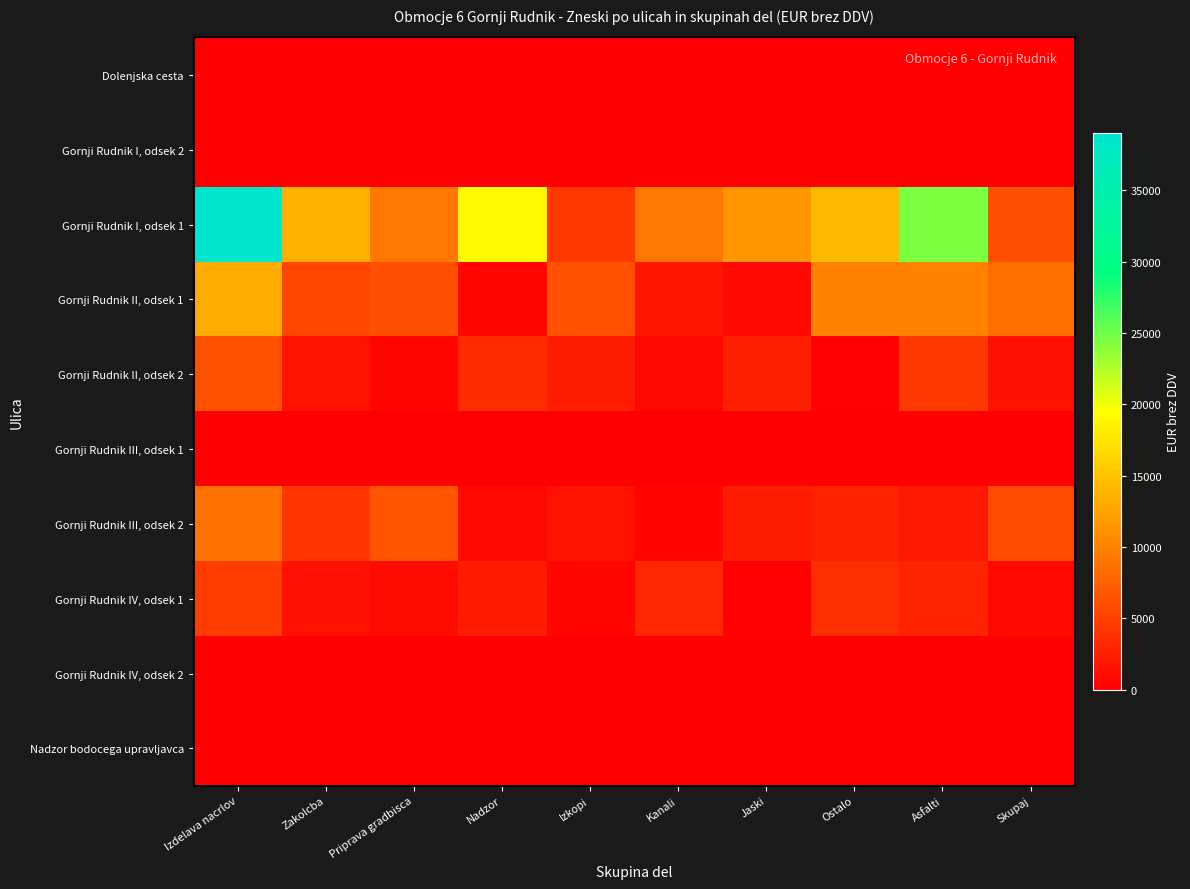

How many distinct data groups are displayed?

10